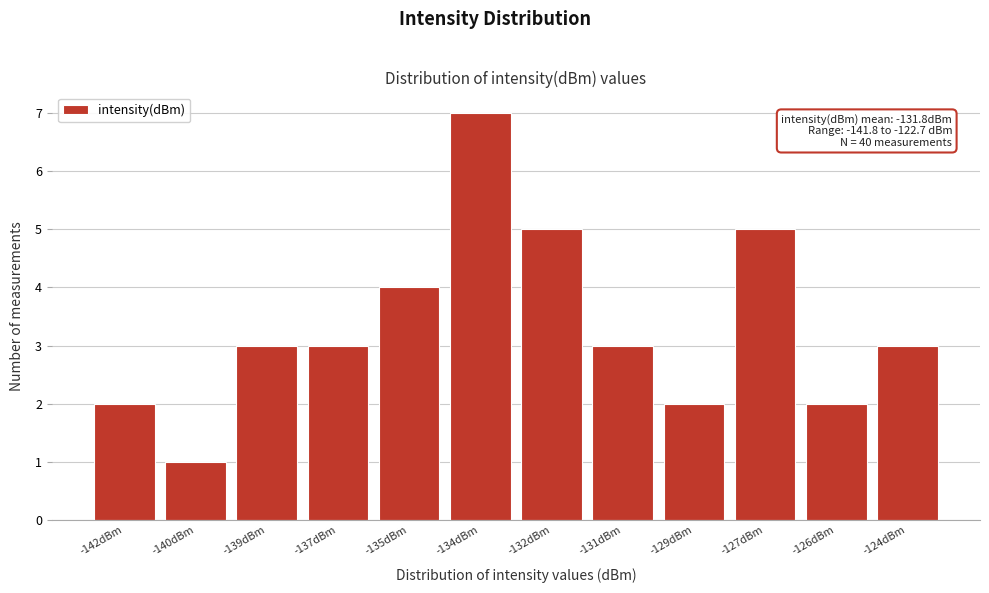

Reading left to right, transcribe all the data shown in this chart.

2	1	3	3	4	7	5	3	2	5	2	3